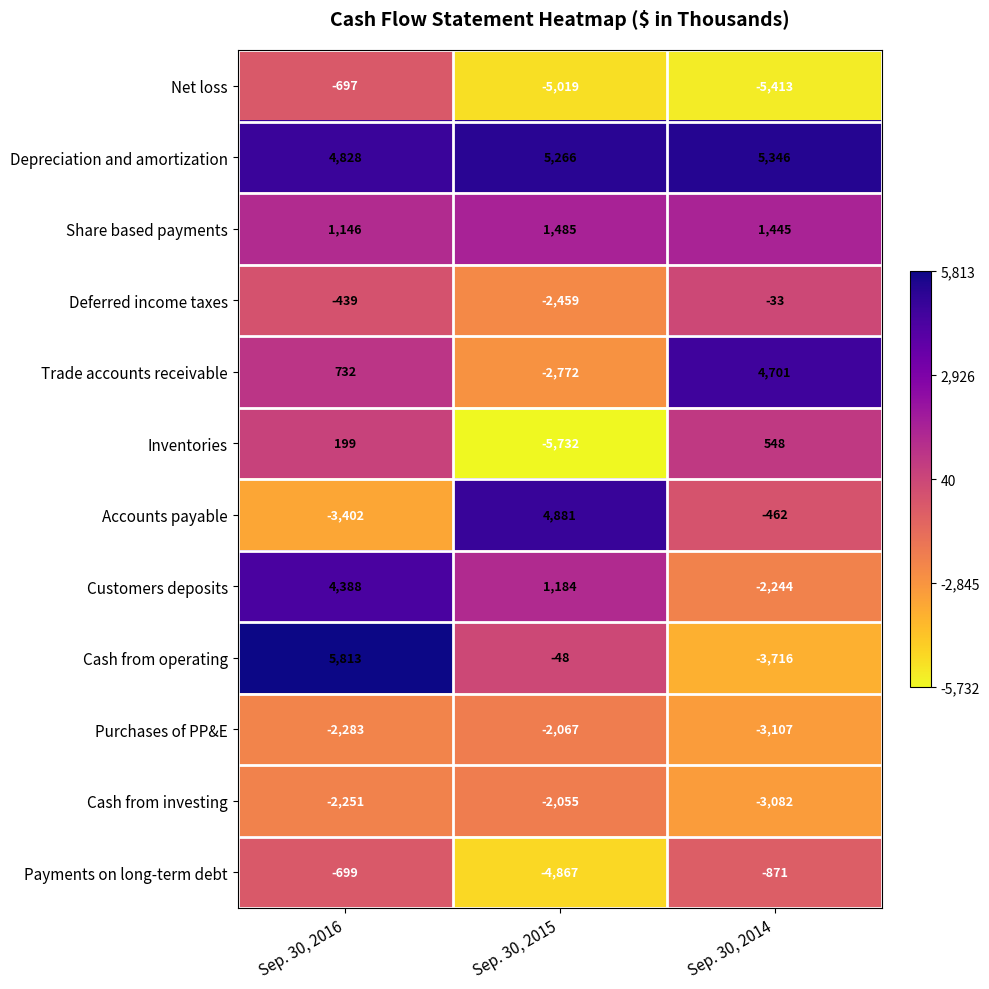

Which series has the widest spread of values?

Cash from operating